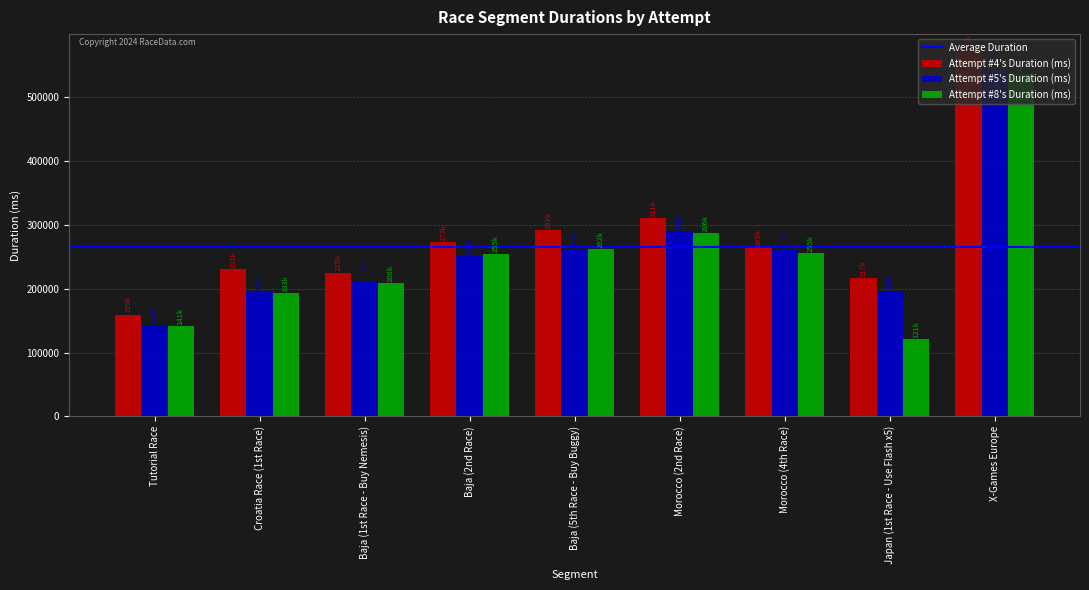

What is the sum of all Attempt #4's Duration (ms) values?

2541021